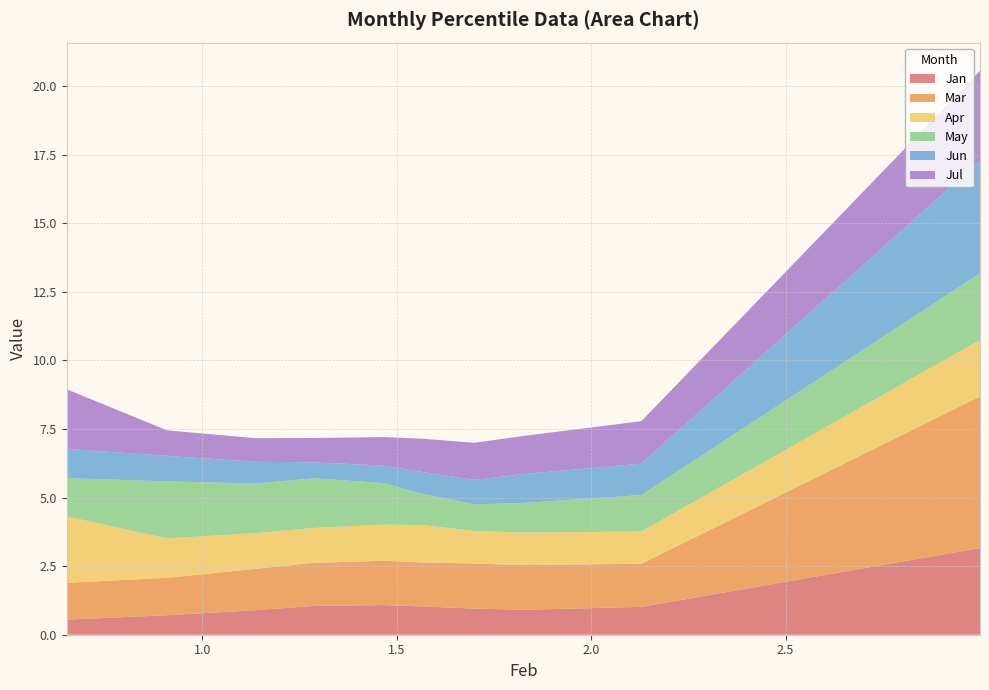

Reading left to right, extract all data points from this chart.

Jan: 2.999768785923556=3.2	2.128844849441372=1.0	1.825457065958597=0.9	1.698875139711634=1.0	1.567632173119262=1.0	1.466753365692613=1.1	1.287854147469613=1.0	1.13639596200646=0.9	0.9094764667278159=0.7	0.6509560248279789=0.6
Mar: 2.999768785923556=5.5	2.128844849441372=1.6	1.825457065958597=1.6	1.698875139711634=1.6	1.567632173119262=1.6	1.466753365692613=1.6	1.287854147469613=1.6	1.13639596200646=1.5	0.9094764667278159=1.4	0.6509560248279789=1.3
Apr: 2.999768785923556=2.1	2.128844849441372=1.2	1.825457065958597=1.2	1.698875139711634=1.2	1.567632173119262=1.4	1.466753365692613=1.3	1.287854147469613=1.3	1.13639596200646=1.3	0.9094764667278159=1.4	0.6509560248279789=2.4
May: 2.999768785923556=2.4	2.128844849441372=1.3	1.825457065958597=1.1	1.698875139711634=1.0	1.567632173119262=1.1	1.466753365692613=1.5	1.287854147469613=1.8	1.13639596200646=1.8	0.9094764667278159=2.1	0.6509560248279789=1.4
Jun: 2.999768785923556=4.1	2.128844849441372=1.1	1.825457065958597=1.1	1.698875139711634=0.9	1.567632173119262=0.8	1.466753365692613=0.6	1.287854147469613=0.6	1.13639596200646=0.8	0.9094764667278159=0.9	0.6509560248279789=1.1
Jul: 2.999768785923556=3.3	2.128844849441372=1.5	1.825457065958597=1.4	1.698875139711634=1.4	1.567632173119262=1.2	1.466753365692613=1.0	1.287854147469613=0.9	1.13639596200646=0.9	0.9094764667278159=0.9	0.6509560248279789=2.2